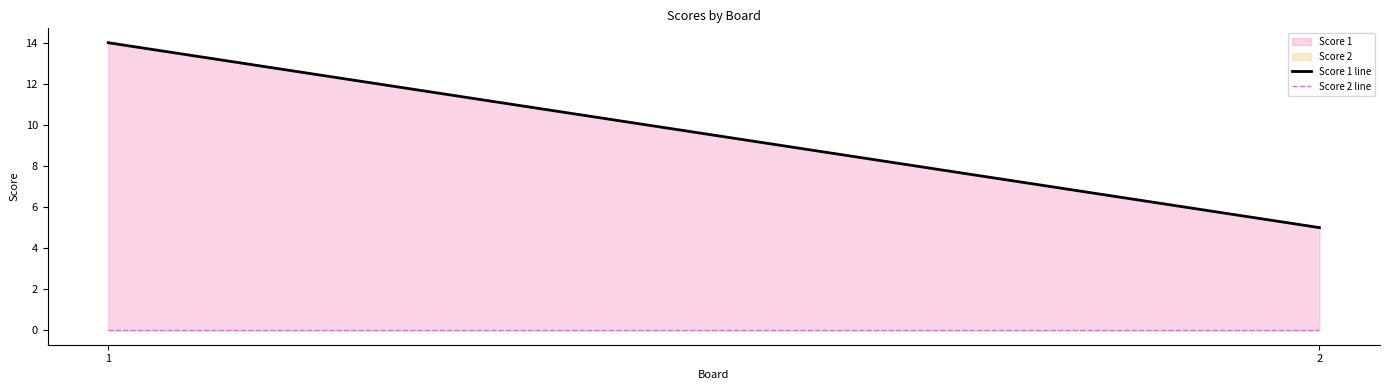

Is it true that Score 1 line equals 14 at 1?

True